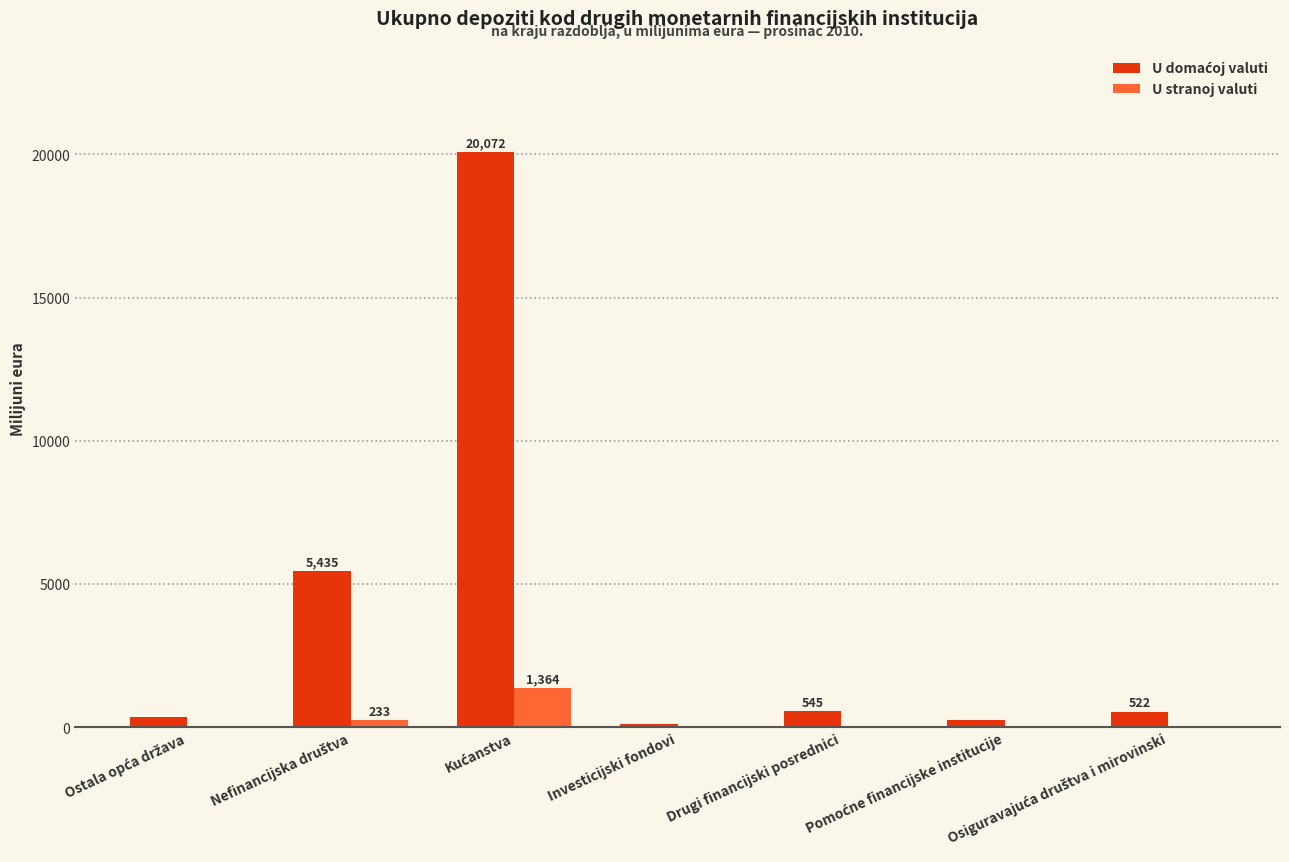

What is the sum of all U stranoj valuti values?

1698.7